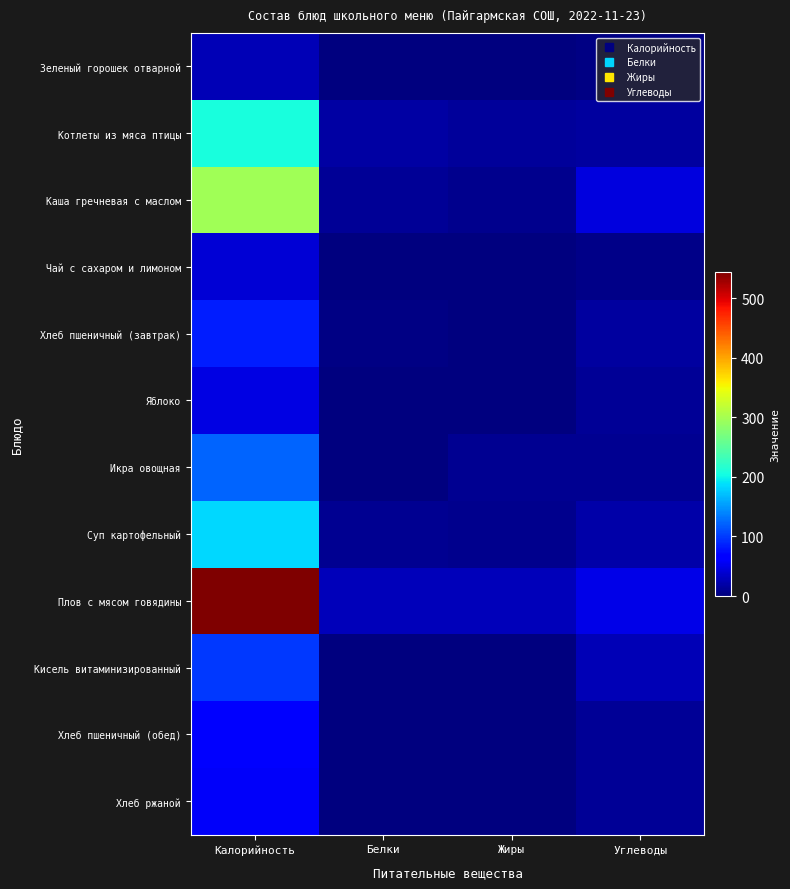

At Белки, list the series in order from smallest to largest.

Чай с сахаром и лимоном, Яблоко, Кисель витаминизированный, Зеленый горошек отварной, Икра овощная, Хлеб пшеничный (обед), Хлеб ржаной, Хлеб пшеничный (завтрак), Суп картофельный, Каша гречневая с маслом, Котлеты из мяса птицы, Плов с мясом говядины